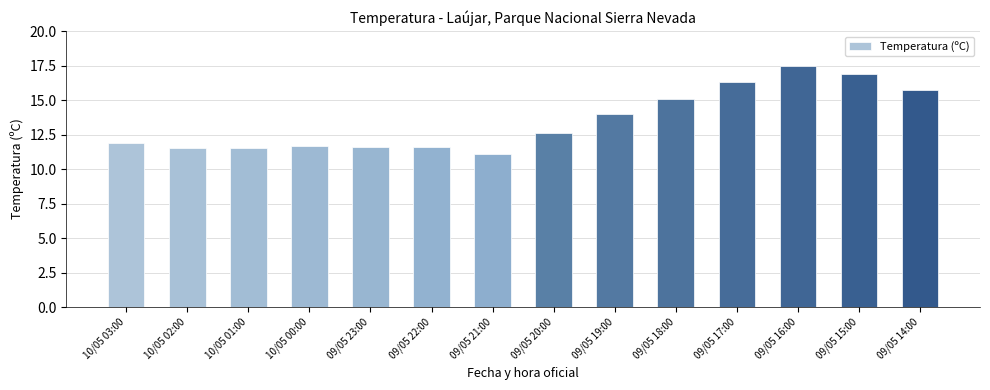

What is the value of the 4th bar from the left?

11.7